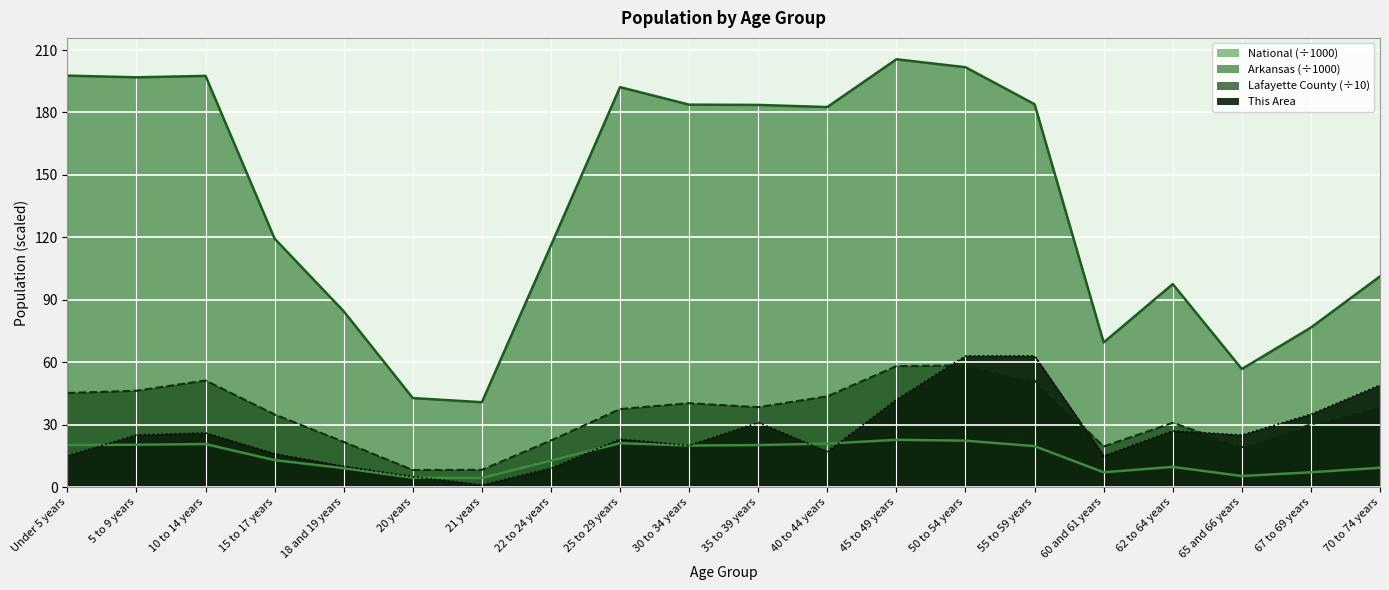

At which category does National reach its first local peak?

10 to 14 years